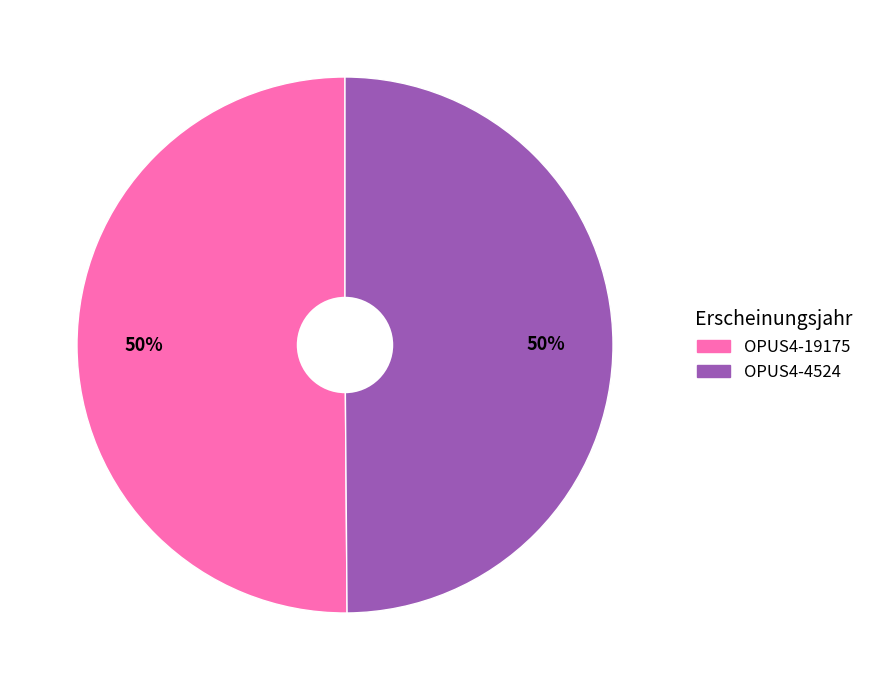

Is it true that OPUS4-4524 is 50% of the pie?

True